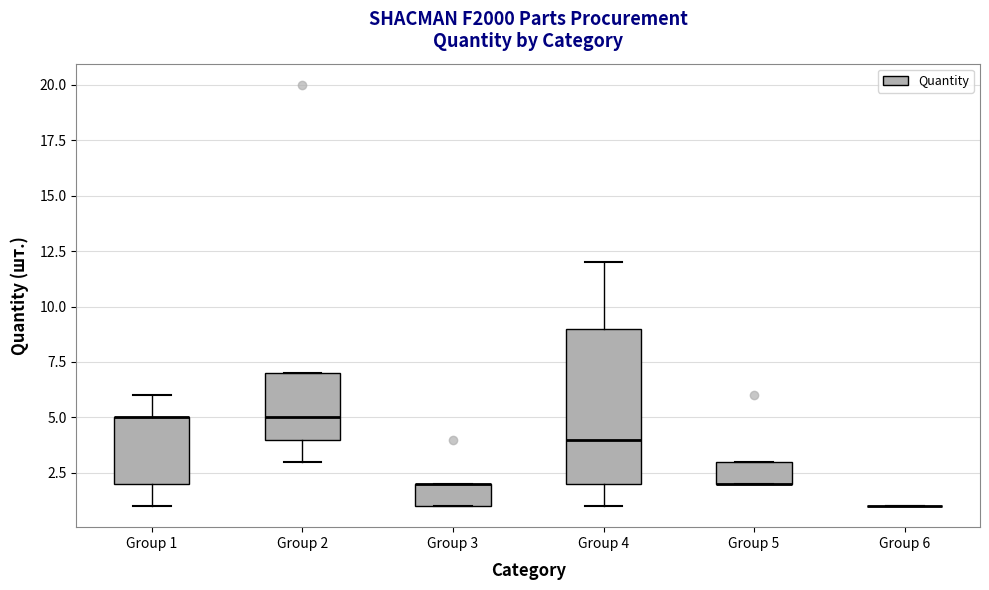

Comparing the boxes themselves (not the whiskers), which one is the tallest?

Group 4